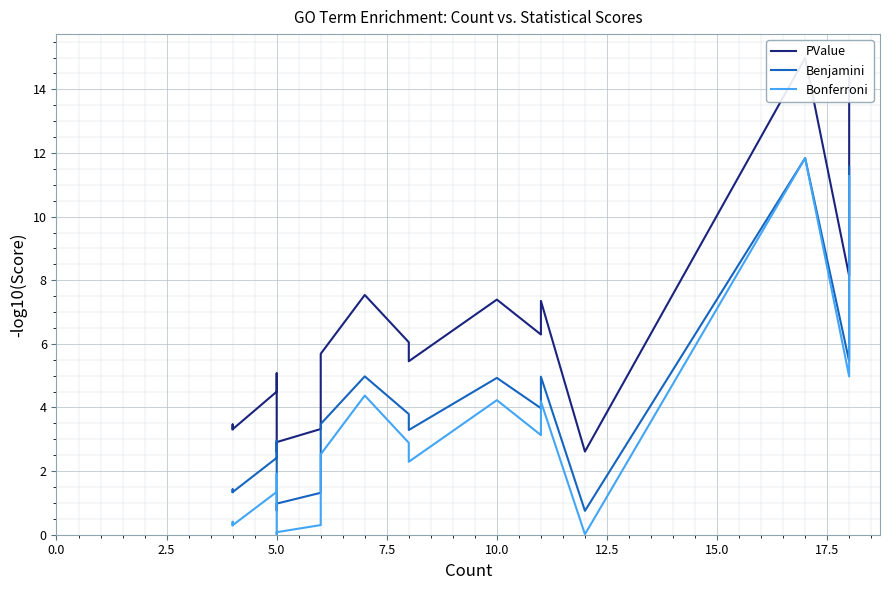

What position from the left is 2.5?

2